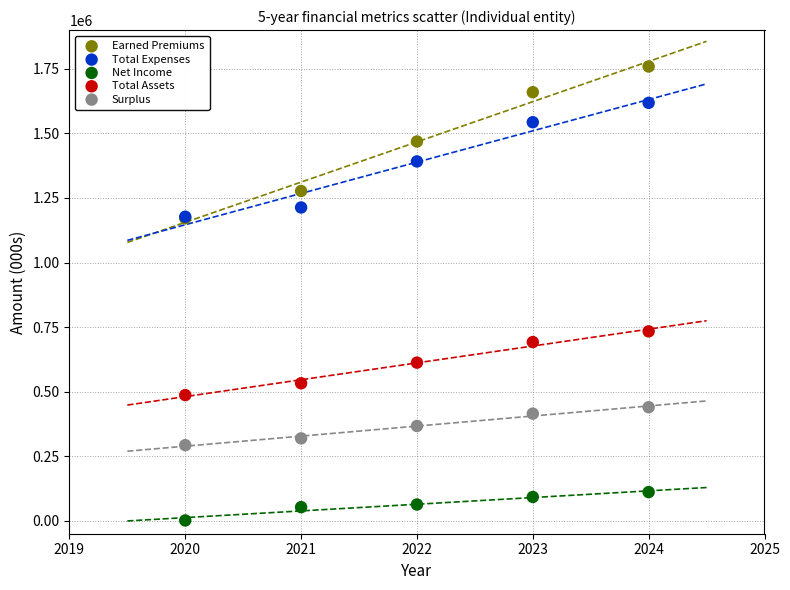

Which series has the widest spread of Y values?

Earned Premiums